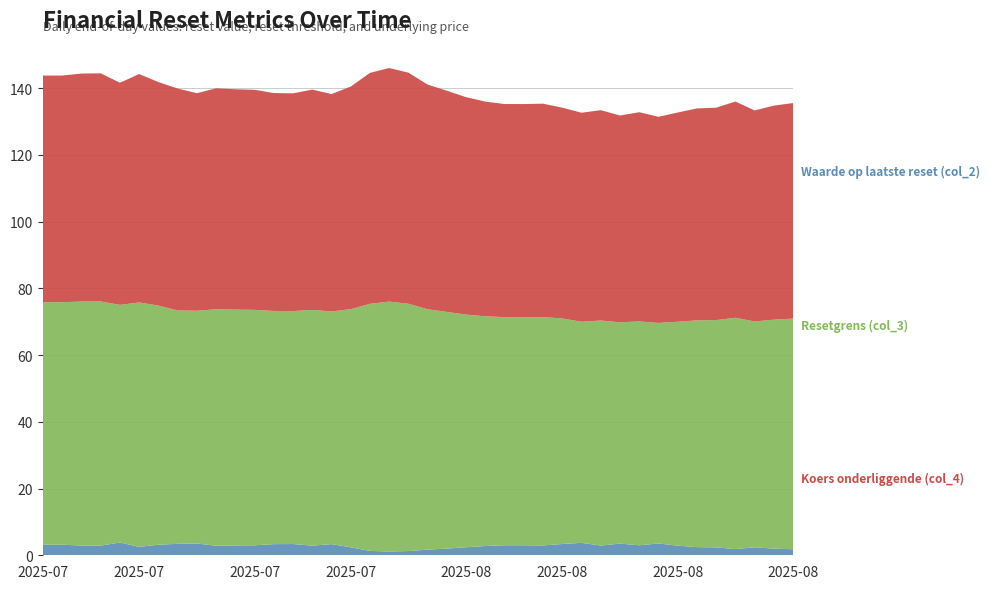

Reading left to right, what are all the values shown in this chart?

Waarde op laatste reset (col_2): 2025-07-01=3.2	2025-07-07=3.2	2025-07-08=2.9	2025-07-09=2.9	2025-07-10=3.8	2025-07-11=2.5	2025-07-14=3.2	2025-07-15=3.4	2025-07-16=3.5	2025-07-17=2.9	2025-07-18=3.0	2025-07-21=3.0	2025-07-22=3.3	2025-07-23=3.4	2025-07-24=2.9	2025-07-25=3.3	2025-07-28=2.4	2025-07-29=1.3	2025-07-30=1.1	2025-07-31=1.3	2025-08-01=1.7	2025-08-04=2.0	2025-08-05=2.4	2025-08-06=2.8	2025-08-07=3.0	2025-08-08=3.0	2025-08-11=3.0	2025-08-12=3.4	2025-08-13=3.7	2025-08-14=2.9	2025-08-15=3.5	2025-08-18=3.0	2025-08-19=3.5	2025-08-20=2.9	2025-08-21=2.4	2025-08-22=2.4	2025-08-25=1.9	2025-08-26=2.4	2025-08-27=2.0	2025-08-28=1.8
Resetgrens (col_3): 2025-07-01=72.7	2025-07-07=72.7	2025-07-08=73.1	2025-07-09=73.2	2025-07-10=71.2	2025-07-11=73.2	2025-07-14=71.7	2025-07-15=69.9	2025-07-16=69.8	2025-07-17=70.9	2025-07-18=70.7	2025-07-21=70.6	2025-07-22=69.9	2025-07-23=69.8	2025-07-24=70.7	2025-07-25=69.7	2025-07-28=71.4	2025-07-29=74.1	2025-07-30=74.9	2025-07-31=74.1	2025-08-01=72.0	2025-08-04=70.9	2025-08-05=69.7	2025-08-06=68.9	2025-08-07=68.4	2025-08-08=68.4	2025-08-11=68.4	2025-08-12=67.6	2025-08-13=66.3	2025-08-14=67.4	2025-08-15=66.3	2025-08-18=67.1	2025-08-19=66.1	2025-08-20=67.1	2025-08-21=68.0	2025-08-22=68.1	2025-08-25=69.3	2025-08-26=67.7	2025-08-27=68.6	2025-08-28=69.1
Koers onderliggende (col_4): 2025-07-01=67.9	2025-07-07=67.9	2025-07-08=68.3	2025-07-09=68.4	2025-07-10=66.6	2025-07-11=68.5	2025-07-14=67.0	2025-07-15=66.5	2025-07-16=65.2	2025-07-17=66.2	2025-07-18=66.0	2025-07-21=66.0	2025-07-22=65.3	2025-07-23=65.2	2025-07-24=66.0	2025-07-25=65.2	2025-07-28=66.7	2025-07-29=69.2	2025-07-30=70.0	2025-07-31=69.3	2025-08-01=67.3	2025-08-04=66.3	2025-08-05=65.2	2025-08-06=64.3	2025-08-07=63.9	2025-08-08=63.9	2025-08-11=64.0	2025-08-12=63.2	2025-08-13=62.6	2025-08-14=63.0	2025-08-15=62.0	2025-08-18=62.7	2025-08-19=61.8	2025-08-20=62.7	2025-08-21=63.5	2025-08-22=63.7	2025-08-25=64.8	2025-08-26=63.2	2025-08-27=64.2	2025-08-28=64.6